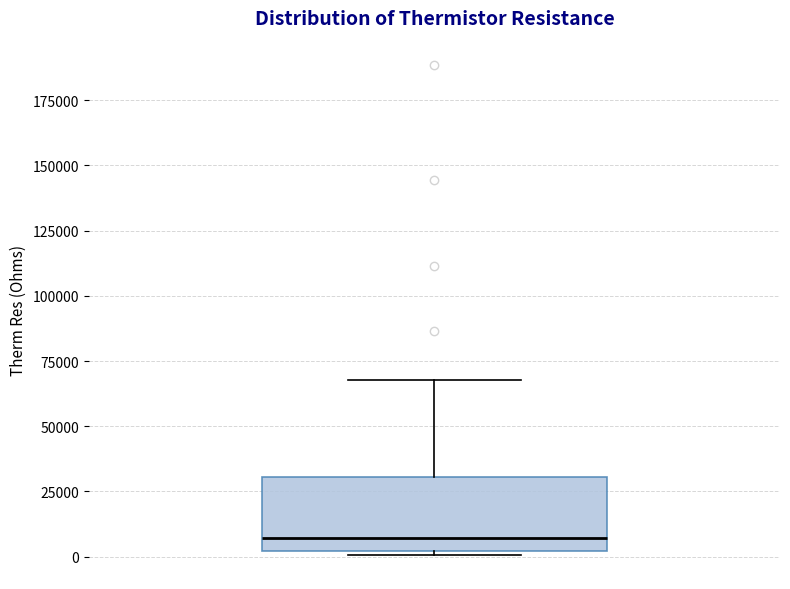

Read this box plot against the y-axis: the position of the median line, the range covered by the box, and the ends of both whiskers. The values are not printed on the chart, so give them approximately, as read against the axis.

median 5000, box 0 to 30000, whiskers 0 to 70000